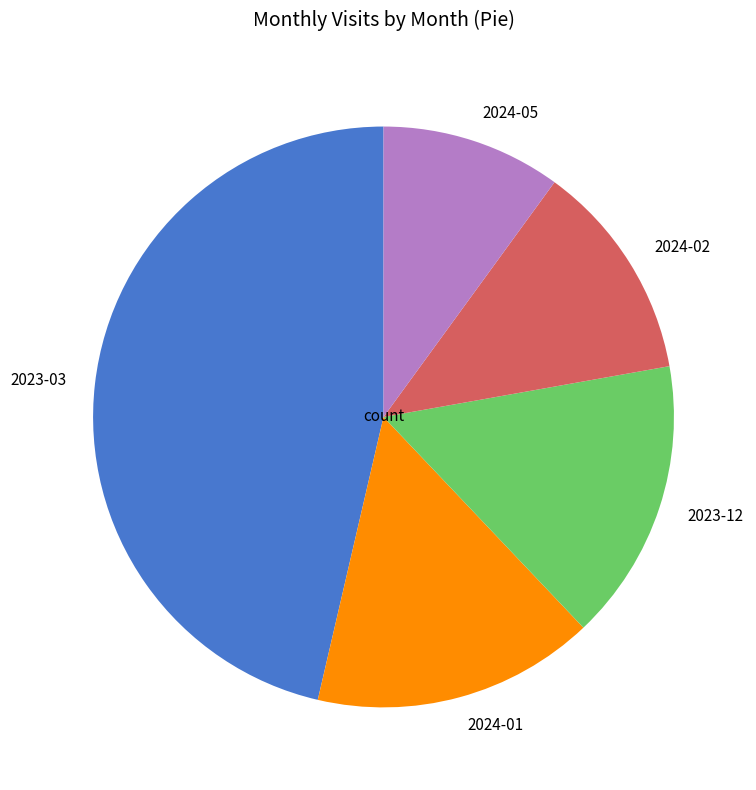

Is the sum of 2024-02 and 2024-05 greater than half?

No